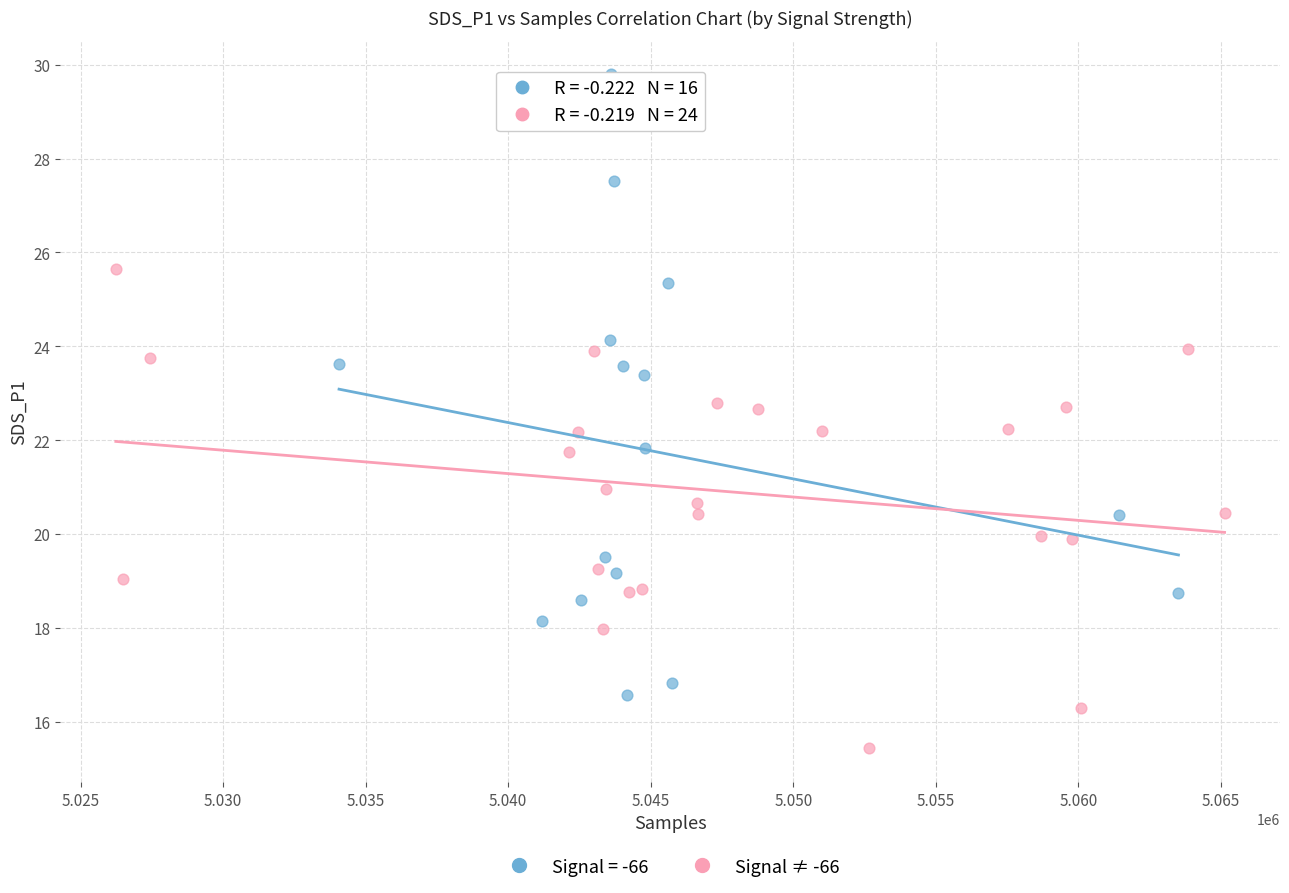

Which series contains the lowest Y value?

Signal ≠ -66